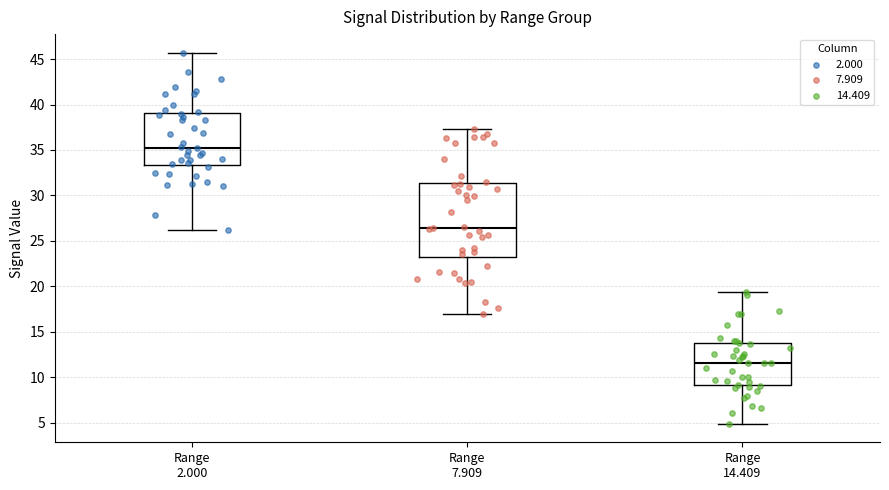

Where is the lower edge of the box for Range 2.000 on the y-axis? The values are not printed on the chart, so give them approximately, as read against the axis.

33.5